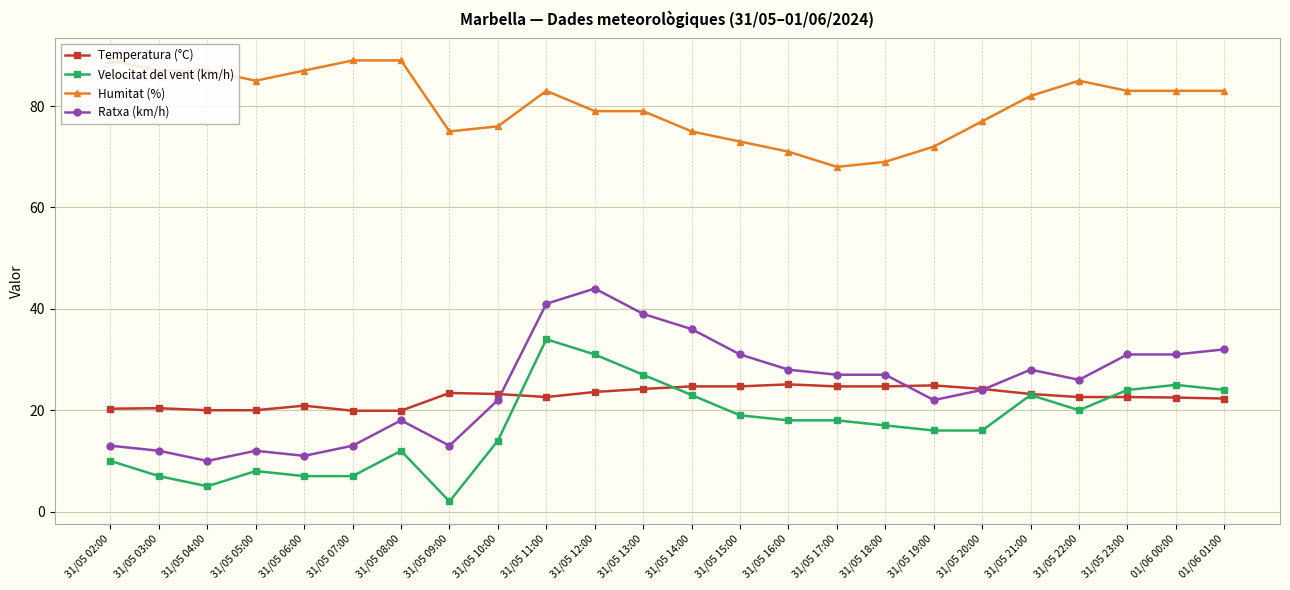

Which series has the largest range (max minus min)?

Ratxa (km/h)